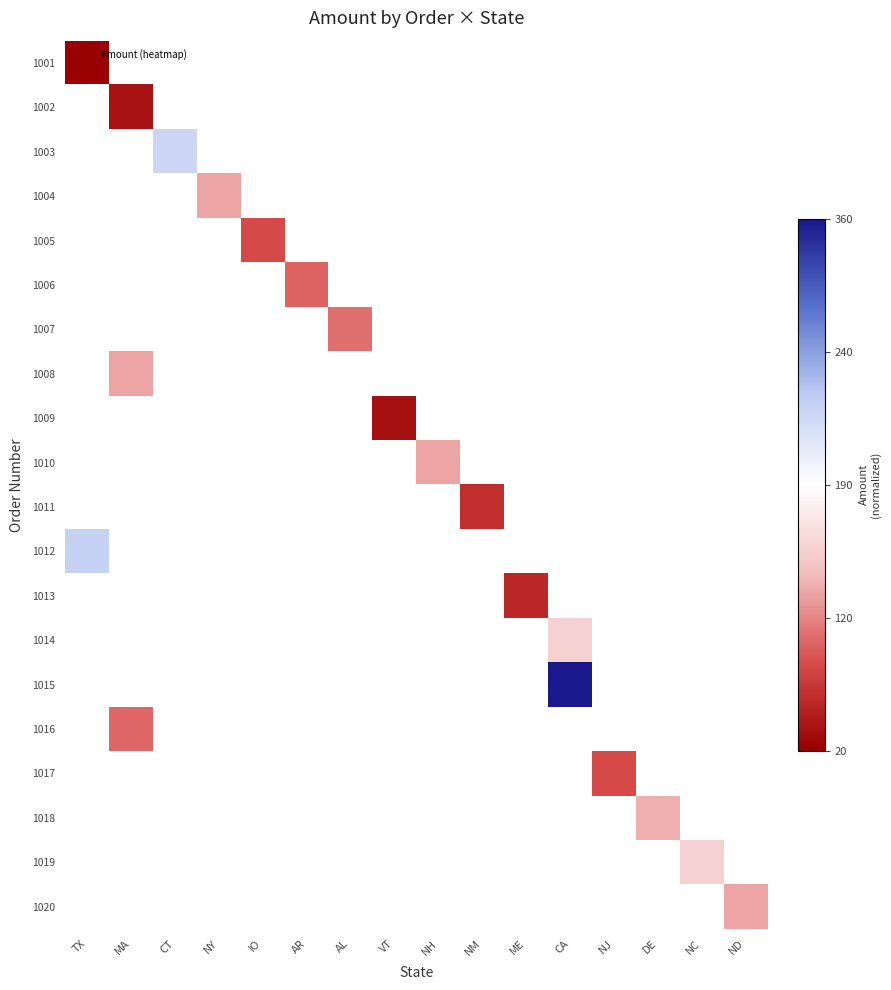

The value of 1009 at VT is -0.6. True or false?

False